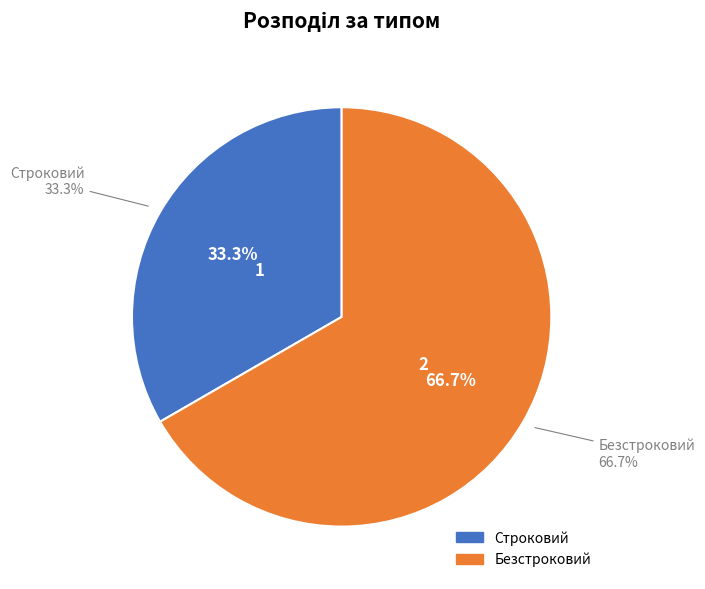

Count the number of slices in the pie.

2